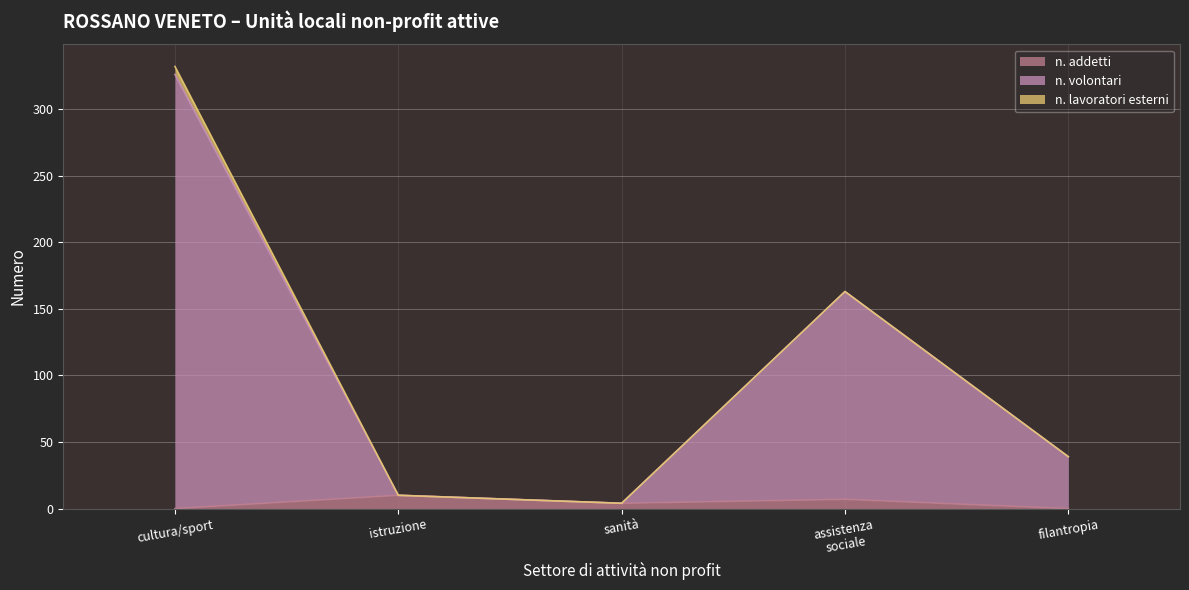

At which category is the sum across all series the highest?

cultura/sport